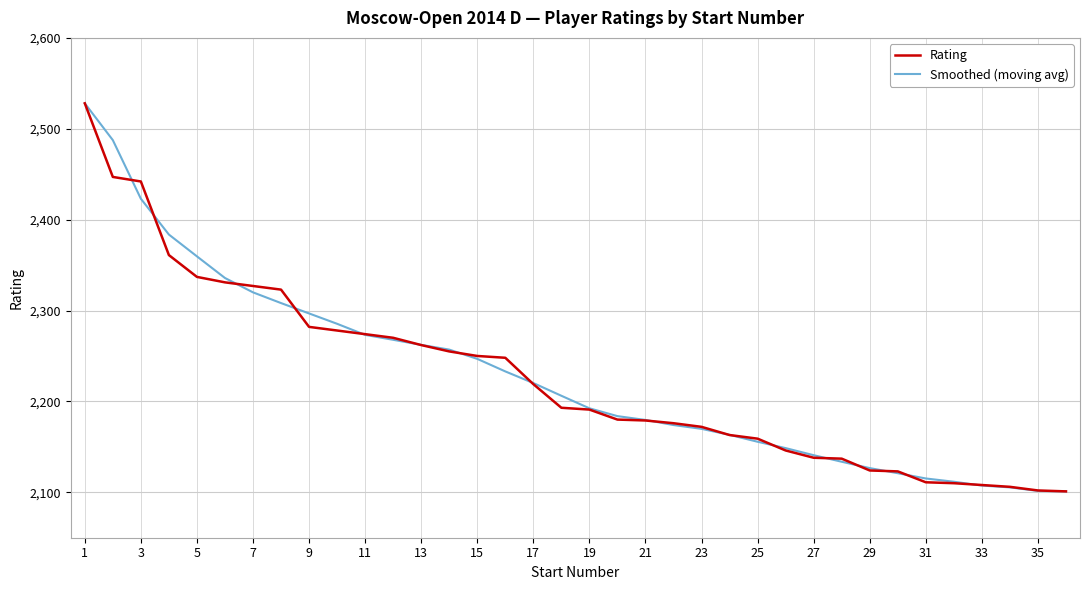

What is the maximum value for Smoothed (moving avg)?

2528.0